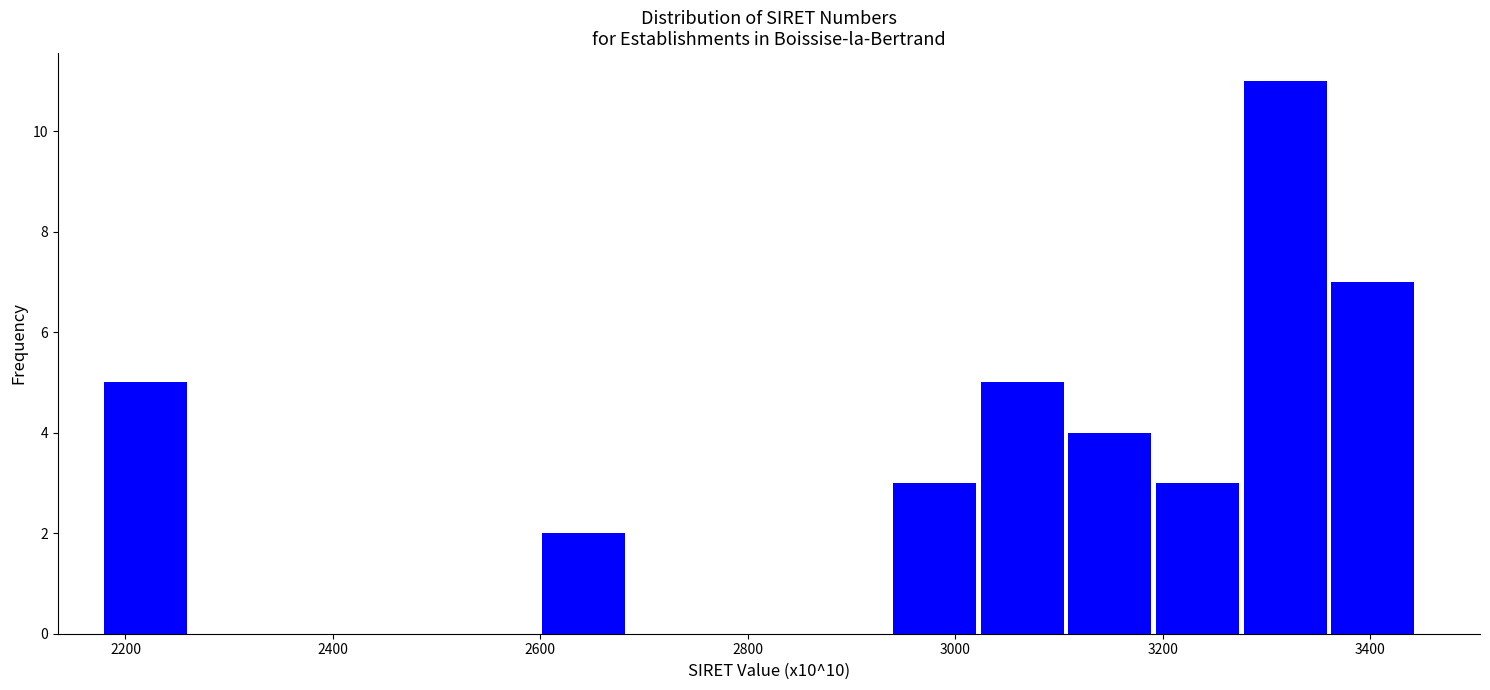

Over which range of the x-axis is the bar tallest?

3280 to 3360